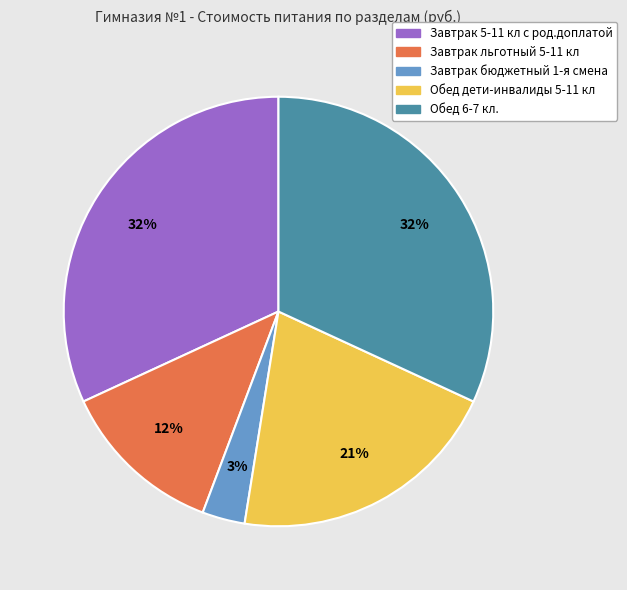

Which category has the smallest portion of the pie?

Завтрак бюджетный 1-я смена